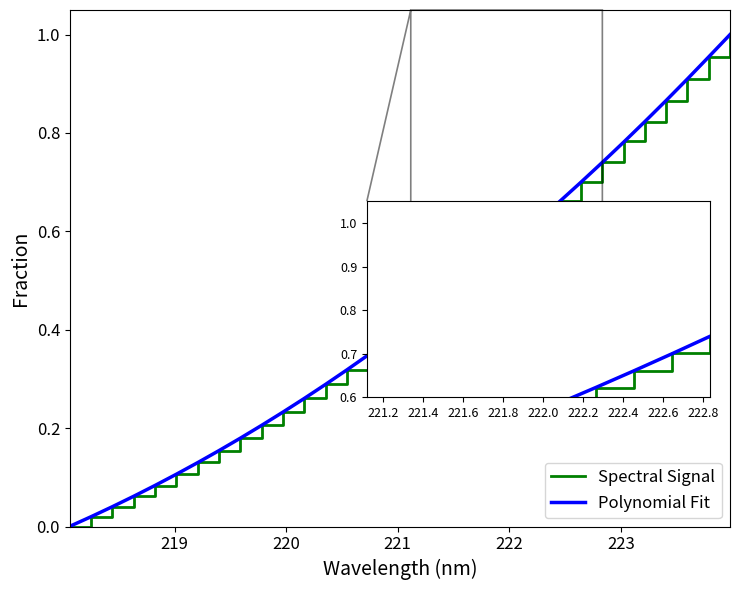

How many lines are shown in the chart?

2